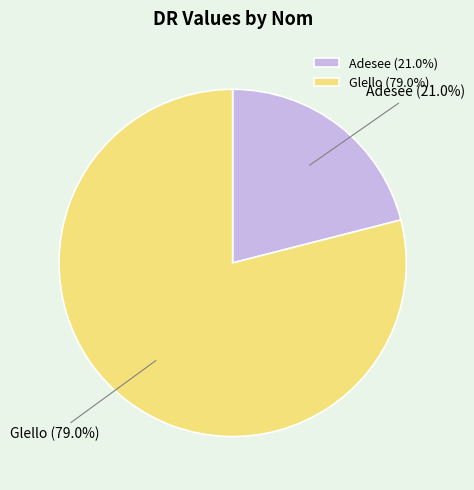

What percentage do Adesee and Glello together represent?

100.0%